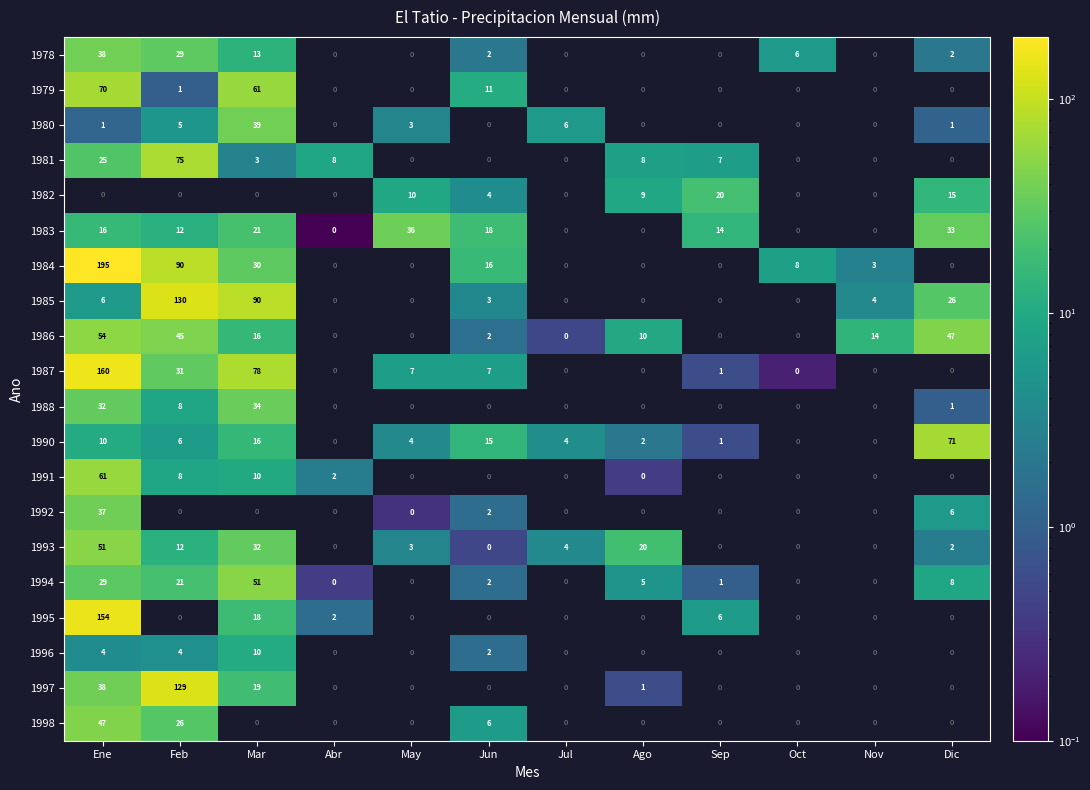

What is the difference between the 1987 values at Feb and Dic?

31